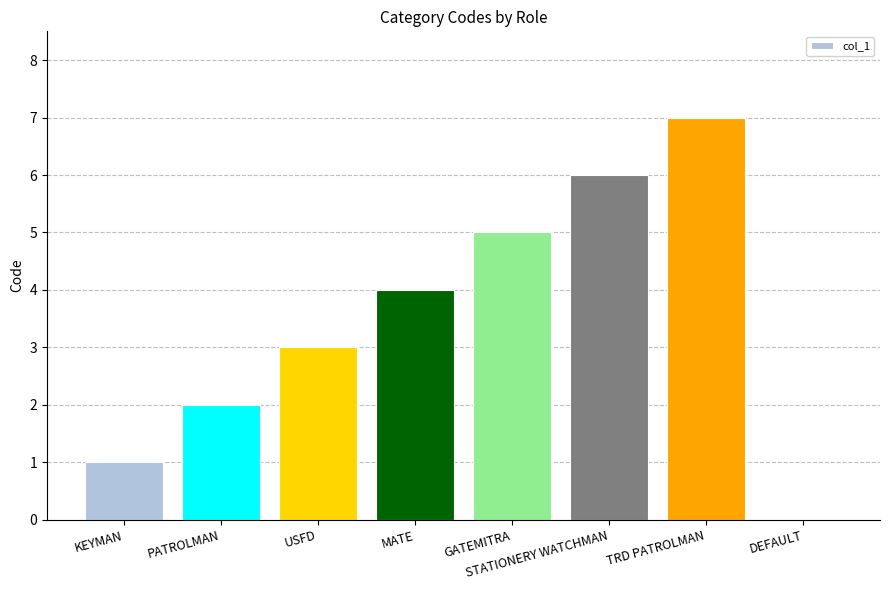

Reading left to right, extract all data points from this chart.

KEYMAN=1	PATROLMAN=2	USFD=3	MATE=4	GATEMITRA=5	STATIONERY WATCHMAN=6	TRD PATROLMAN=7	DEFAULT=0